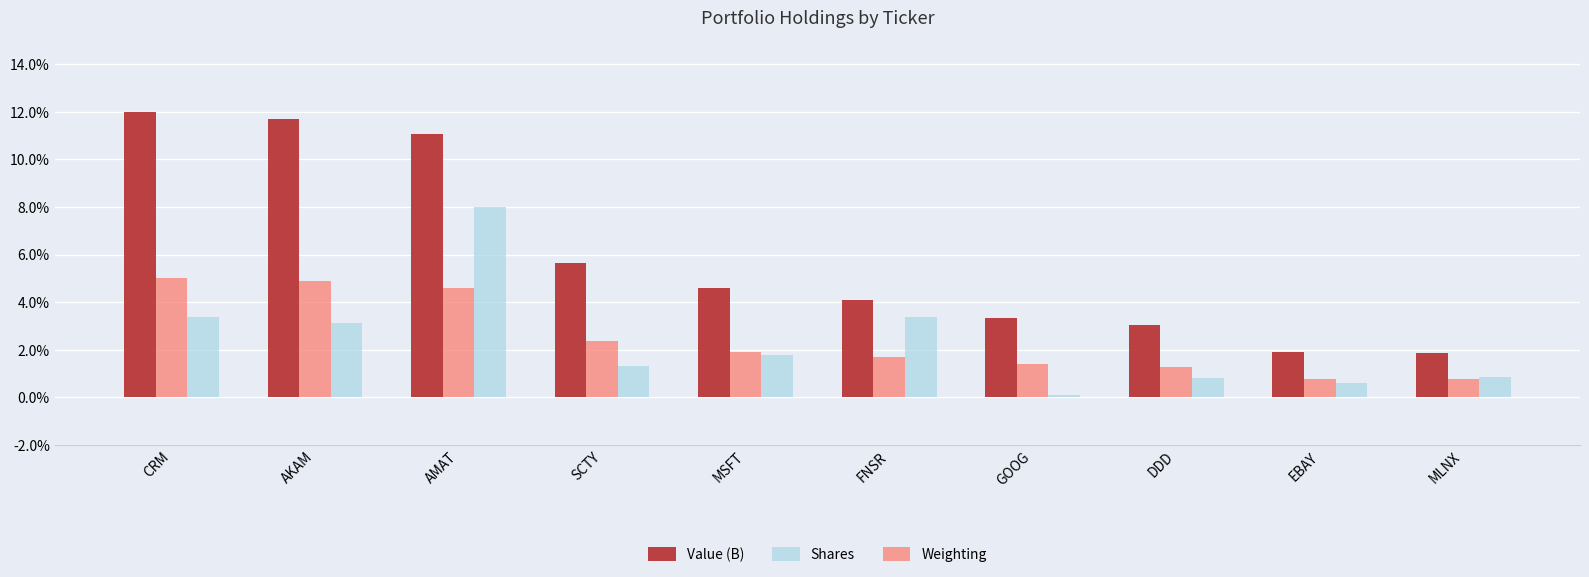

What is the difference between the second highest and minimum values in the Weighting series?

4.1